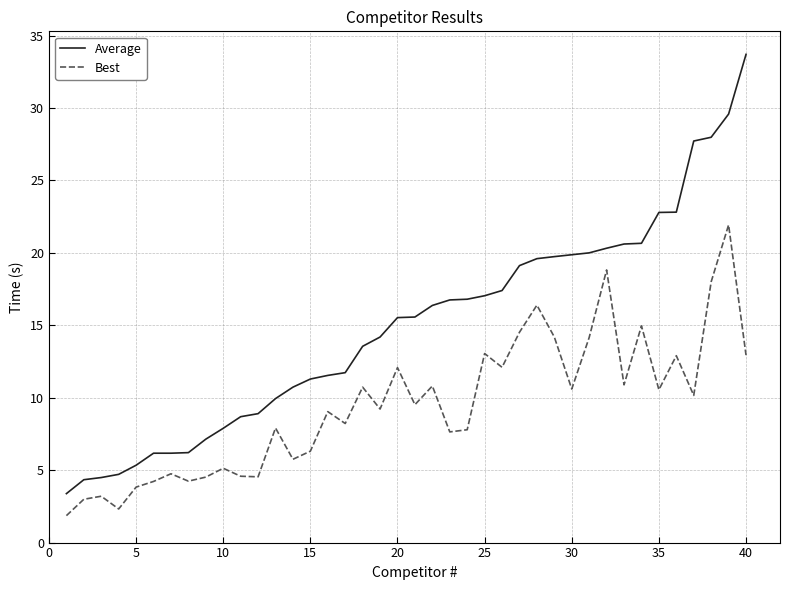

Which series has the largest range (max minus min)?

Average